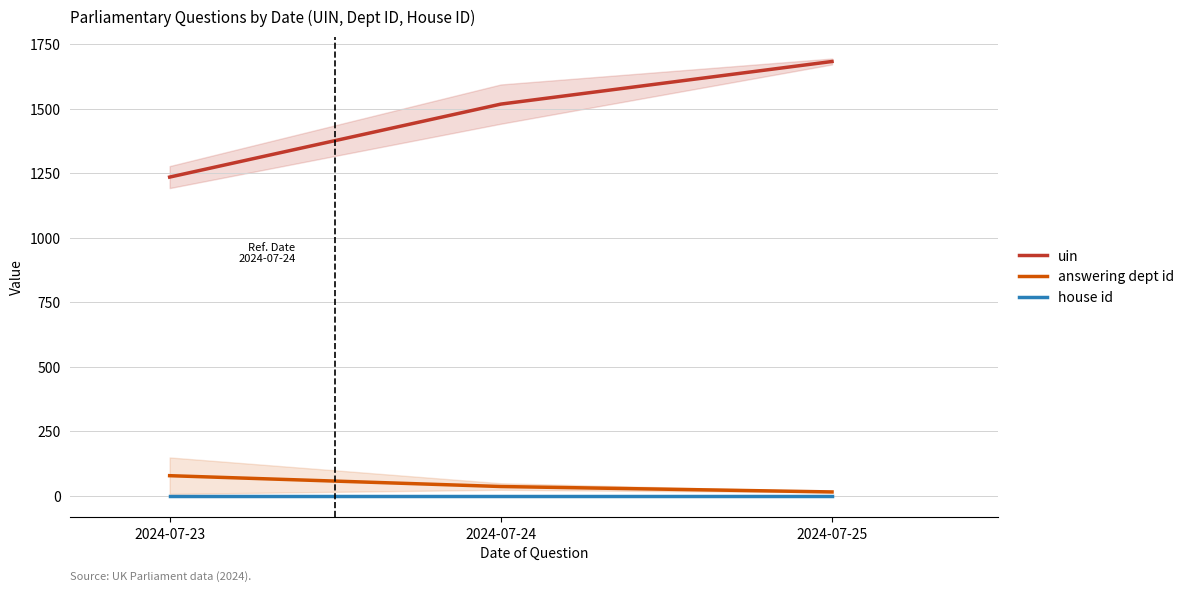

What is the value of the answering dept id point at the 3rd from the left?

15.0